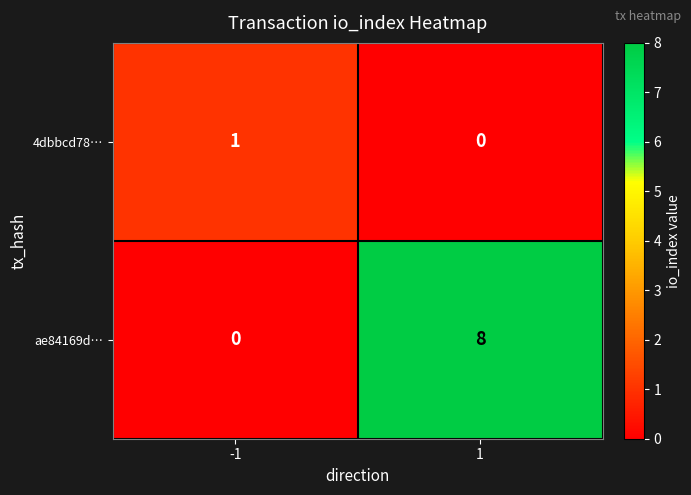

Rank the series by their maximum value, from highest to lowest.

ae84169d…, 4dbbcd78…